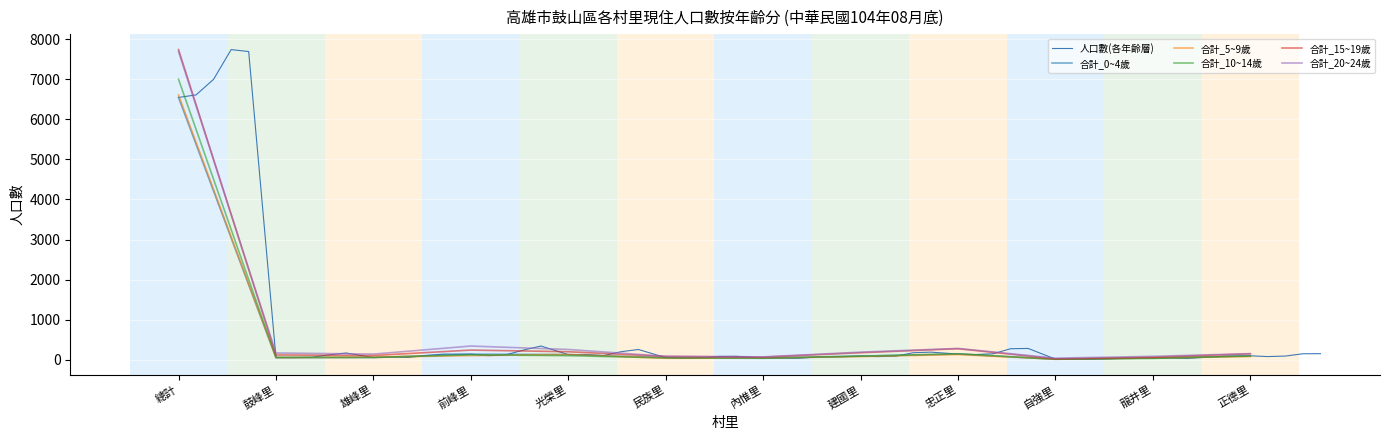

What is the difference between the highest and lowest values at 總計?

1194